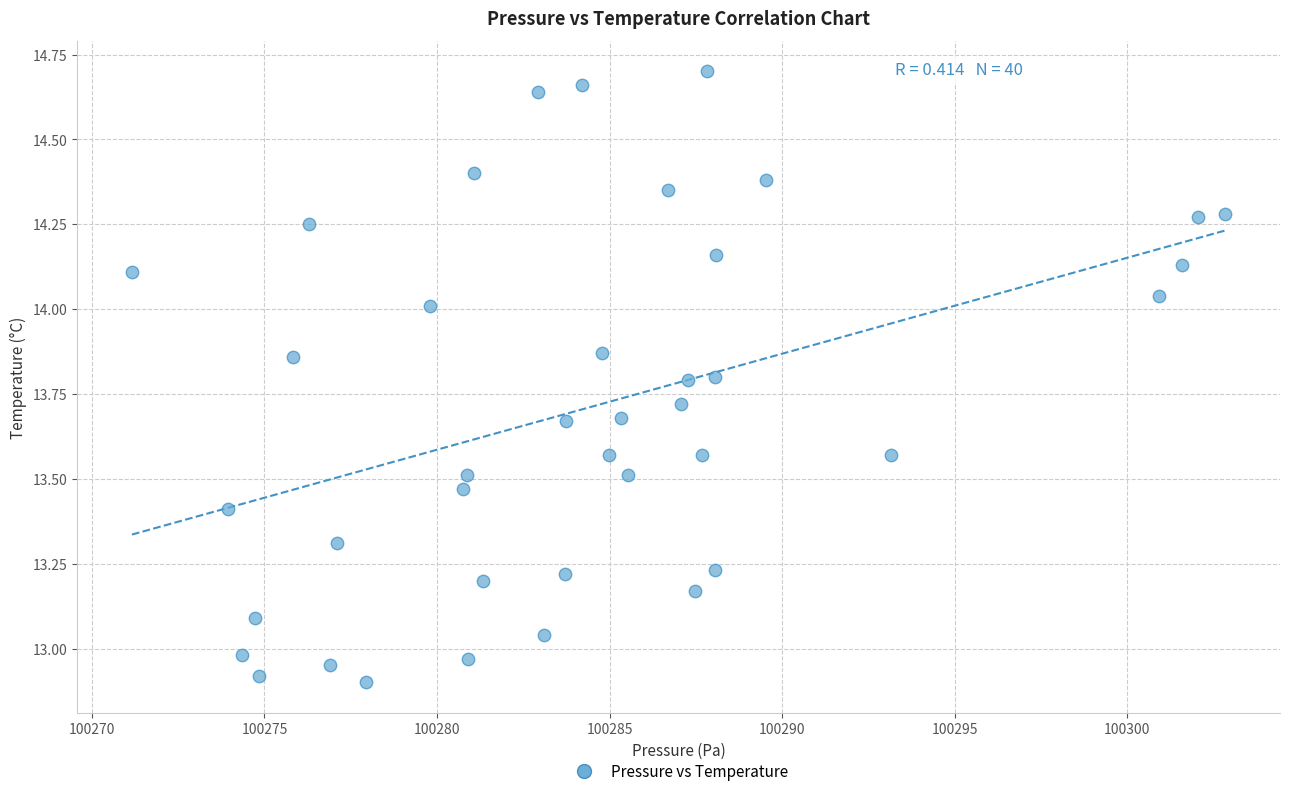

What is the range of Y values (max minus min)?

1.8